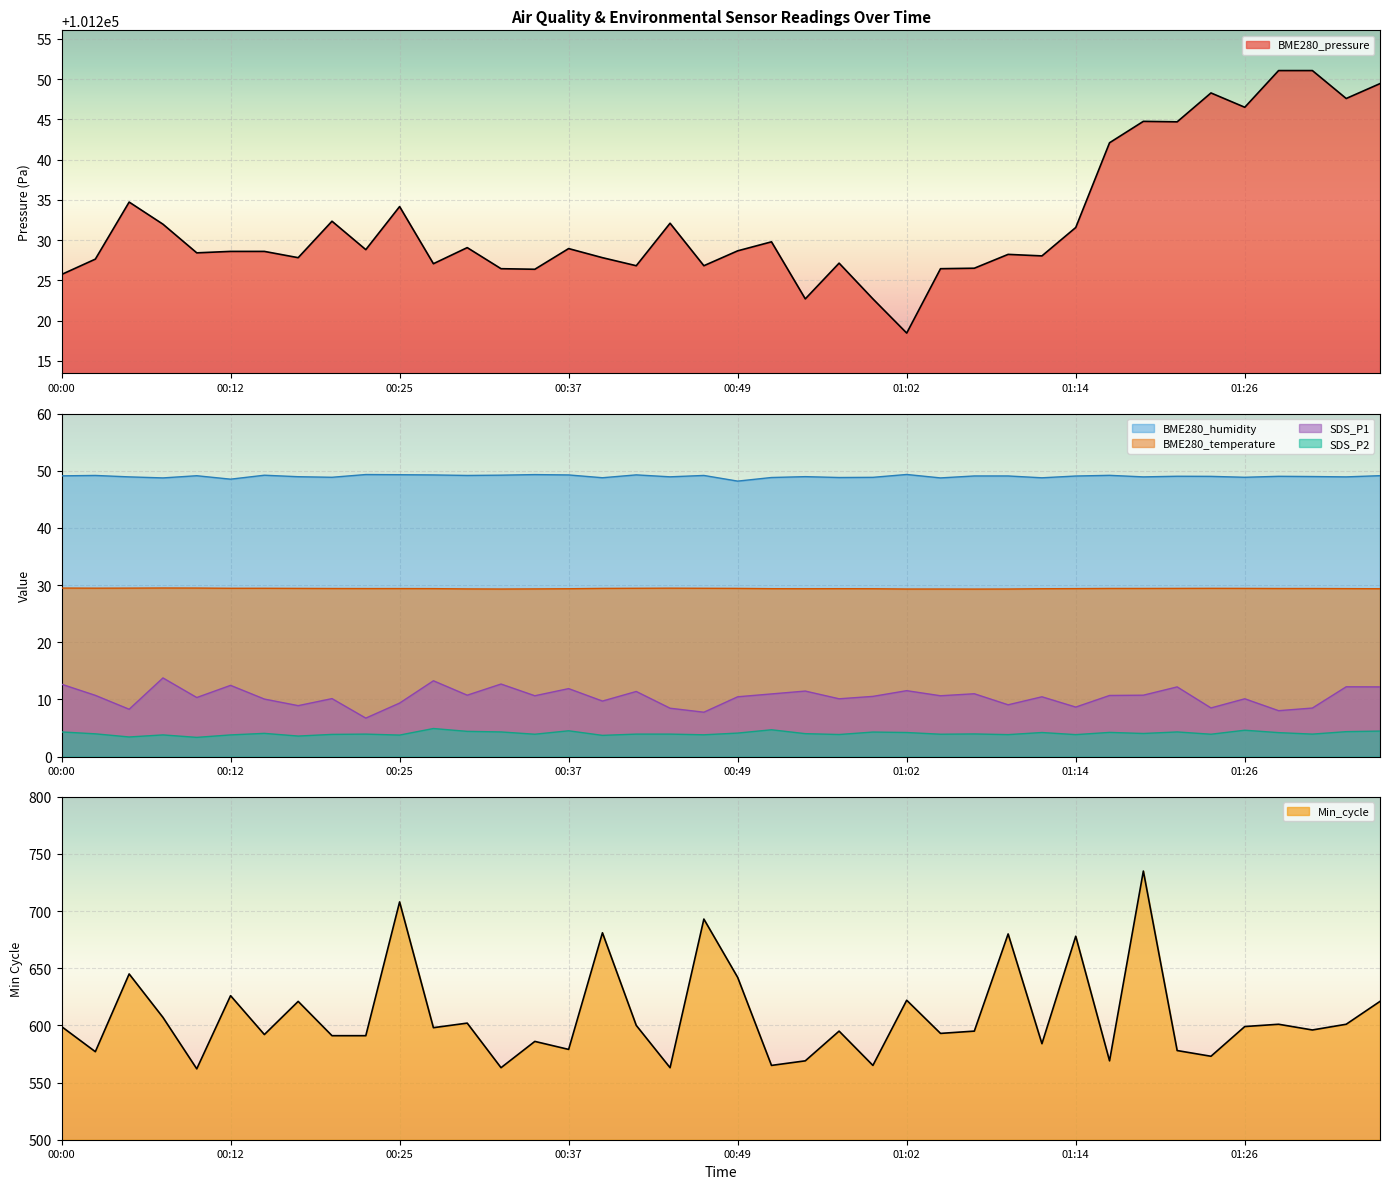

Reading left to right, what are all the values shown in this chart?

BME280_pressure: 00:00=101225.7	00:02=101227.6	00:05=101234.7	00:07=101232.0	00:10=101228.4	00:12=101228.6	00:15=101228.6	00:17=101227.8	00:20=101232.3	00:22=101228.8	00:25=101234.2	00:27=101227.1	00:30=101229.1	00:32=101226.4	00:35=101226.4	00:37=101228.9	00:40=101227.8	00:42=101226.8	00:44=101232.1	00:47=101226.8	00:49=101228.7	00:52=101229.8	00:54=101222.7	00:57=101227.1	00:59=101222.7	01:02=101218.4	01:04=101226.4	01:07=101226.5	01:09=101228.2	01:11=101228.0	01:14=101231.6	01:16=101242.1	01:19=101244.8	01:21=101244.7	01:24=101248.3	01:26=101246.5	01:29=101251.1	01:31=101251.1	01:33=101247.6	01:36=101249.4
BME280_humidity: 00:00=49.1	00:02=49.2	00:05=48.9	00:07=48.7	00:10=49.1	00:12=48.5	00:15=49.2	00:17=49.0	00:20=48.9	00:22=49.3	00:25=49.3	00:27=49.3	00:30=49.2	00:32=49.2	00:35=49.3	00:37=49.3	00:40=48.8	00:42=49.3	00:44=48.9	00:47=49.2	00:49=48.2	00:52=48.8	00:54=49.0	00:57=48.8	00:59=48.8	01:02=49.3	01:04=48.7	01:07=49.1	01:09=49.1	01:11=48.8	01:14=49.1	01:16=49.2	01:19=48.9	01:21=49.0	01:24=49.0	01:26=48.9	01:29=49.0	01:31=49.0	01:33=48.9	01:36=49.1
SDS_P1: 00:00=12.7	00:02=10.7	00:05=8.3	00:07=13.8	00:10=10.3	00:12=12.4	00:15=10.1	00:17=8.9	00:20=10.1	00:22=6.7	00:25=9.3	00:27=13.2	00:30=10.7	00:32=12.7	00:35=10.6	00:37=11.9	00:40=9.7	00:42=11.4	00:44=8.4	00:47=7.8	00:49=10.4	00:52=10.9	00:54=11.4	00:57=10.1	00:59=10.5	01:02=11.5	01:04=10.6	01:07=11.0	01:09=9.1	01:11=10.4	01:14=8.7	01:16=10.7	01:19=10.7	01:21=12.2	01:24=8.5	01:26=10.1	01:29=8.0	01:31=8.5	01:33=12.2	01:36=12.2
SDS_P2: 00:00=4.3	00:02=4.0	00:05=3.4	00:07=3.8	00:10=3.4	00:12=3.8	00:15=4.0	00:17=3.6	00:20=3.9	00:22=3.9	00:25=3.8	00:27=4.9	00:30=4.4	00:32=4.3	00:35=3.9	00:37=4.5	00:40=3.7	00:42=3.9	00:44=3.9	00:47=3.8	00:49=4.1	00:52=4.7	00:54=4.0	00:57=3.9	00:59=4.3	01:02=4.2	01:04=3.9	01:07=4.0	01:09=3.8	01:11=4.2	01:14=3.8	01:16=4.2	01:19=4.0	01:21=4.3	01:24=3.9	01:26=4.6	01:29=4.2	01:31=3.9	01:33=4.3	01:36=4.5
BME280_temperature: 00:00=29.5	00:02=29.4	00:05=29.5	00:07=29.5	00:10=29.5	00:12=29.4	00:15=29.4	00:17=29.4	00:20=29.4	00:22=29.4	00:25=29.4	00:27=29.4	00:30=29.3	00:32=29.3	00:35=29.3	00:37=29.4	00:40=29.4	00:42=29.4	00:44=29.4	00:47=29.4	00:49=29.4	00:52=29.4	00:54=29.4	00:57=29.4	00:59=29.4	01:02=29.3	01:04=29.3	01:07=29.3	01:09=29.3	01:11=29.4	01:14=29.4	01:16=29.4	01:19=29.4	01:21=29.4	01:24=29.4	01:26=29.4	01:29=29.4	01:31=29.4	01:33=29.4	01:36=29.4
Min_cycle: 00:00=599.0	00:02=577.0	00:05=645.0	00:07=607.0	00:10=562.0	00:12=626.0	00:15=592.0	00:17=621.0	00:20=591.0	00:22=591.0	00:25=708.0	00:27=598.0	00:30=602.0	00:32=563.0	00:35=586.0	00:37=579.0	00:40=681.0	00:42=600.0	00:44=563.0	00:47=693.0	00:49=642.0	00:52=565.0	00:54=569.0	00:57=595.0	00:59=565.0	01:02=622.0	01:04=593.0	01:07=595.0	01:09=680.0	01:11=584.0	01:14=678.0	01:16=569.0	01:19=735.0	01:21=578.0	01:24=573.0	01:26=599.0	01:29=601.0	01:31=596.0	01:33=601.0	01:36=621.0